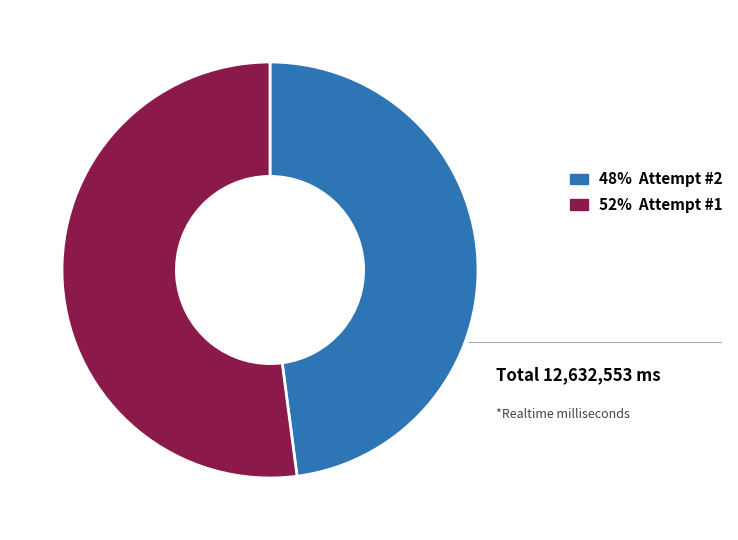

How many slices are in this pie chart?

2